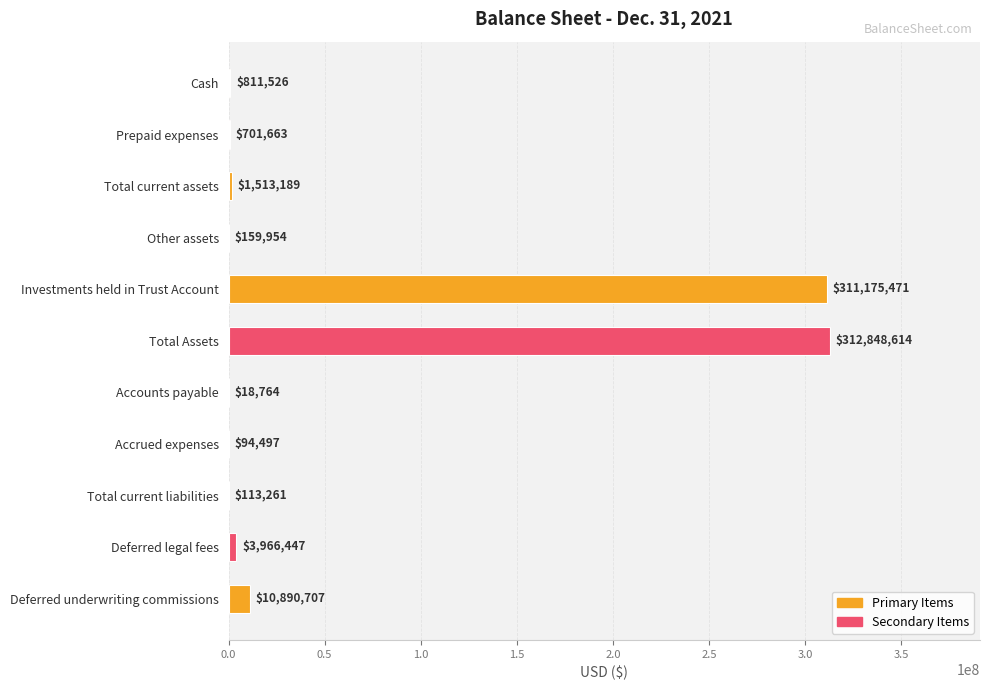

At which label is the value closest to 156433689?

Deferred underwriting commissions